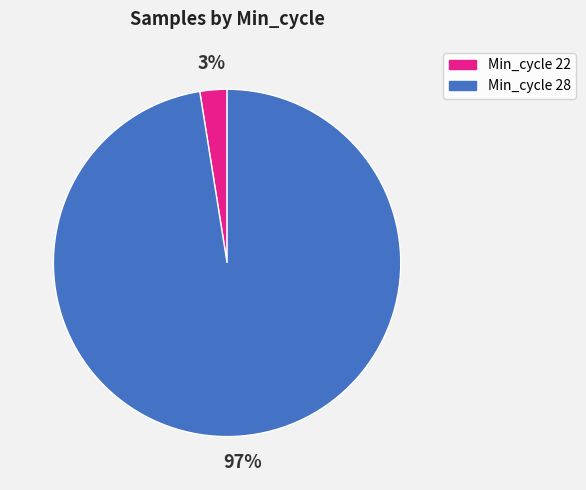

Does any single category account for the majority?

Yes